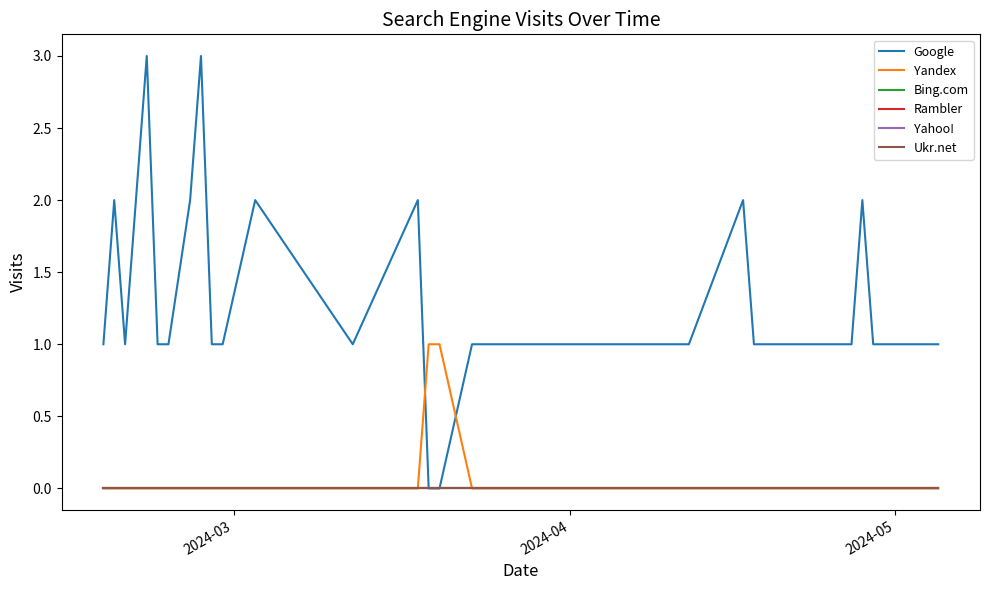

True or false: Yahoo! has more than 1 interior local peaks.

False